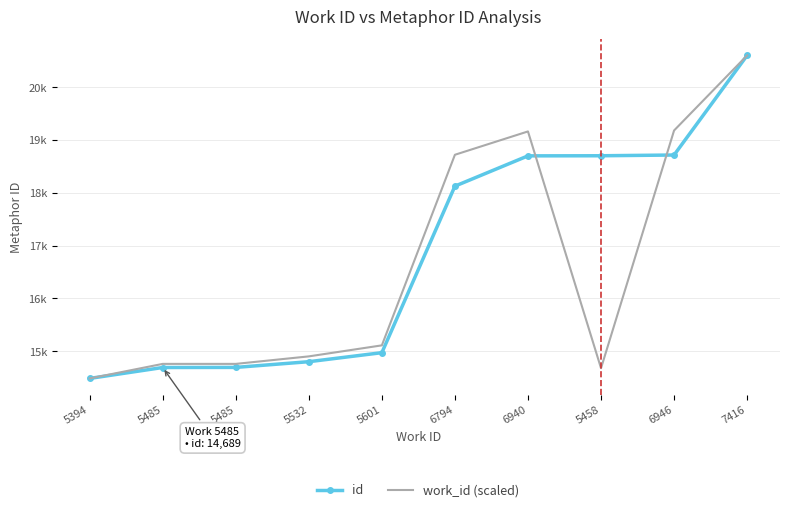

What are all the series names shown in the legend?

id, work_id (scaled)